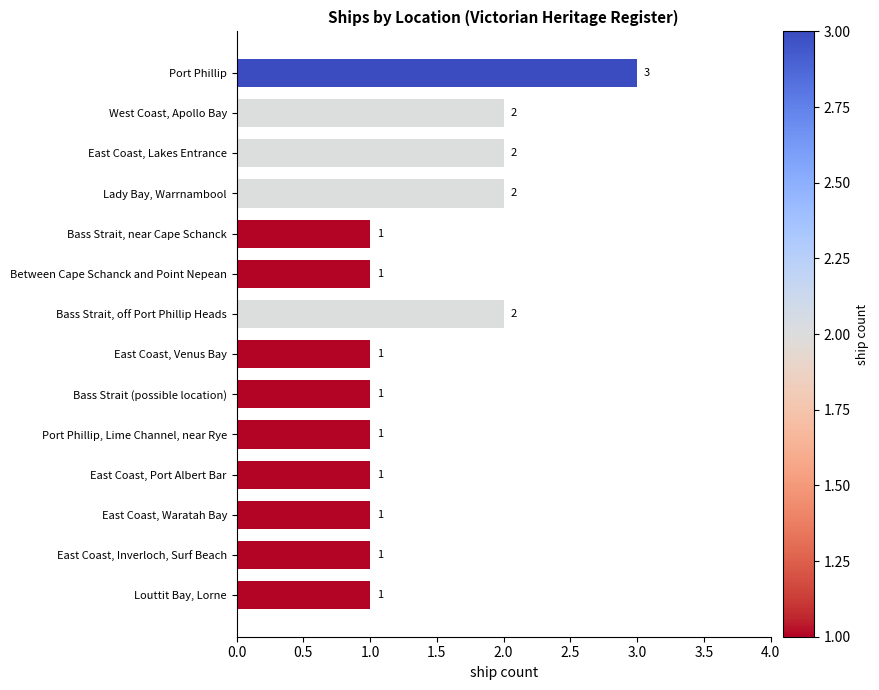

True or false: the data shows 2 at Lady Bay, Warrnambool.

True